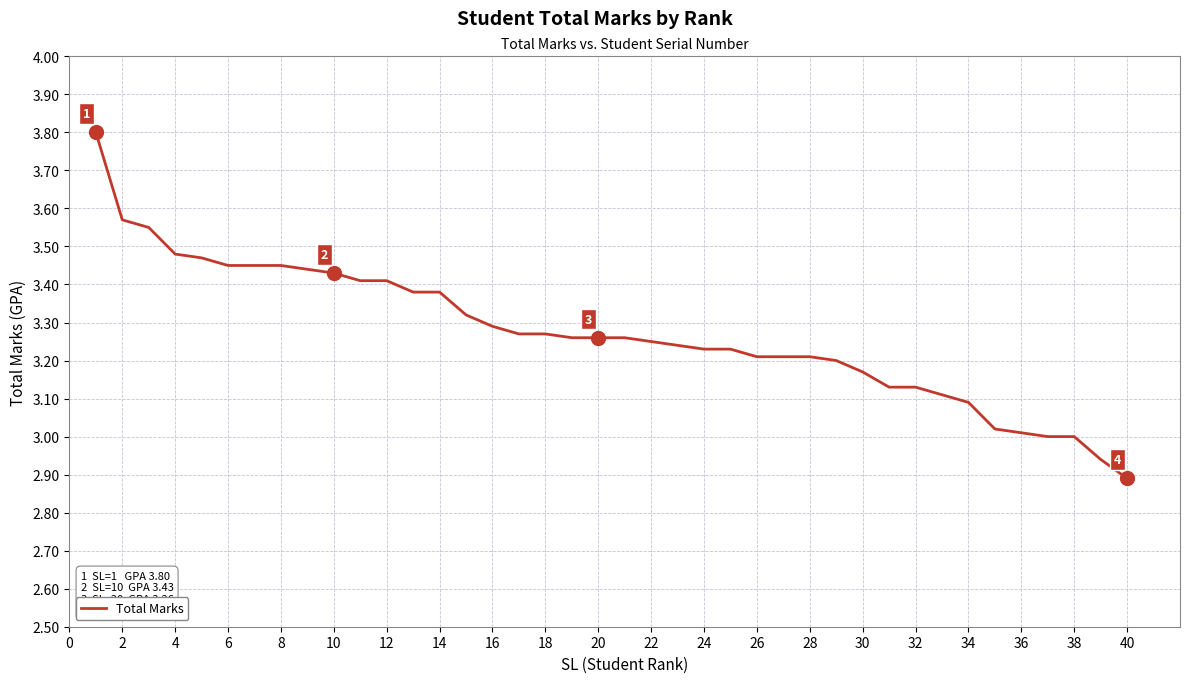

What is the greatest value displayed?

3.8